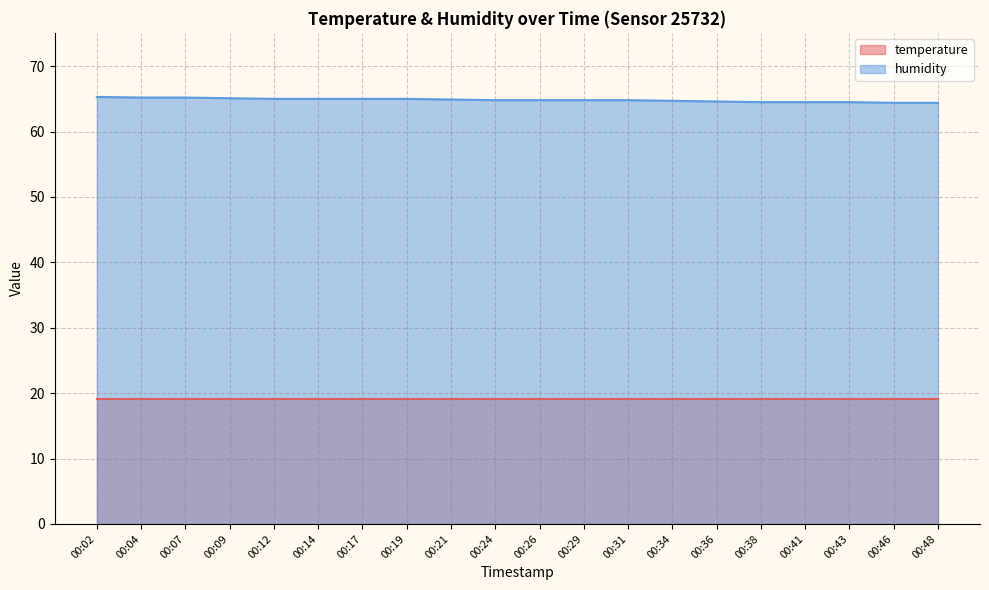

What is the value of the 10th point from the left?

64.8